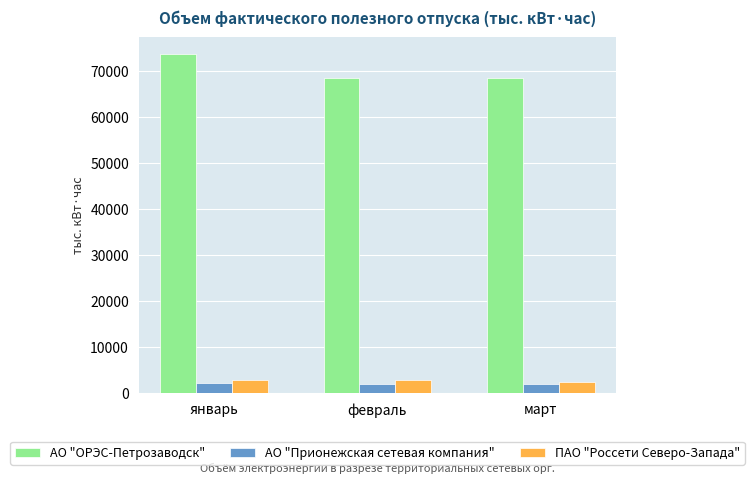

What is the maximum value shown in the chart?

73647.1